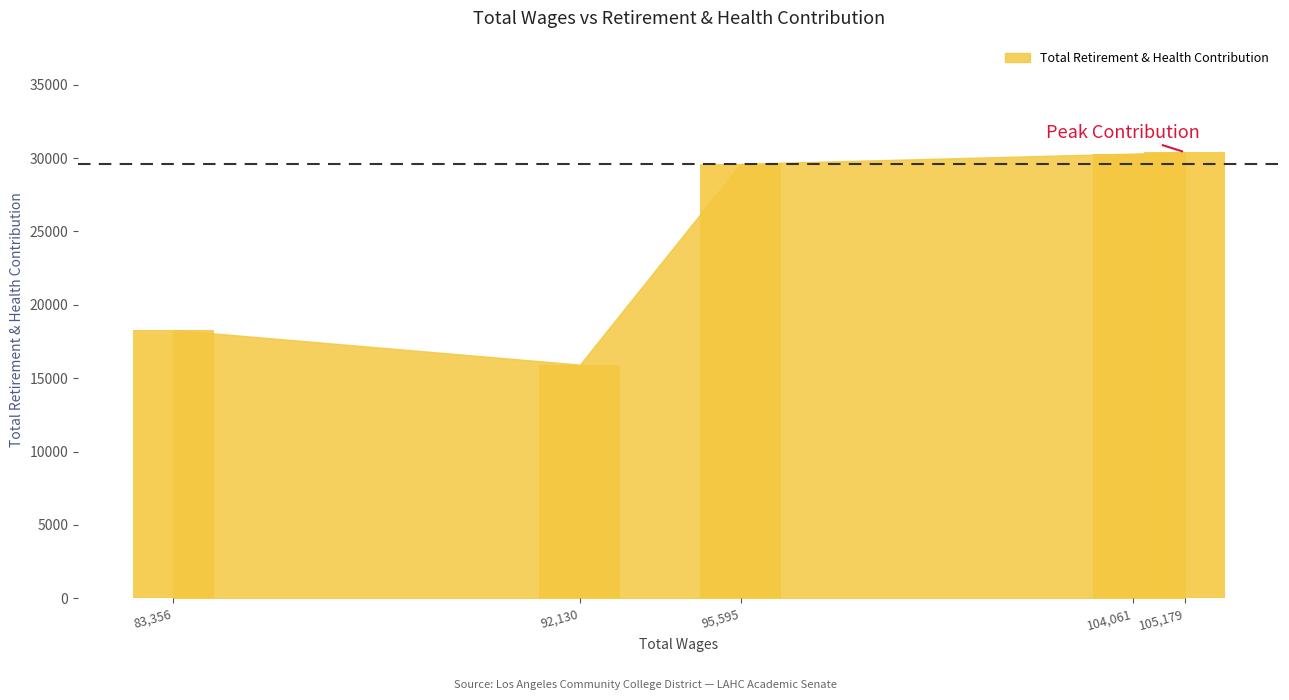

Is it true that the value at 105,179 is 30397?

True